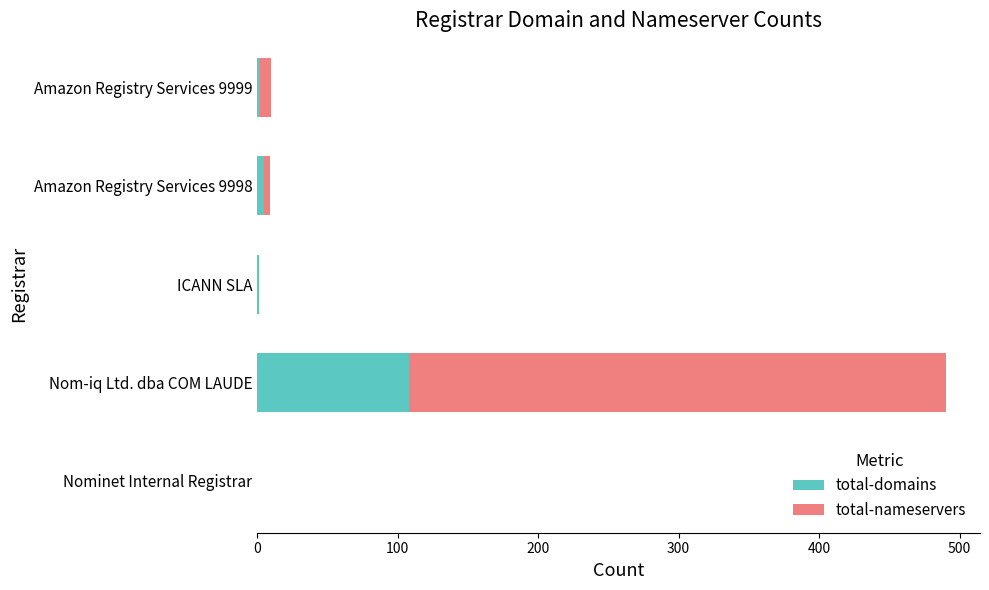

At which category is the sum across all series the highest?

Nom-iq Ltd. dba COM LAUDE